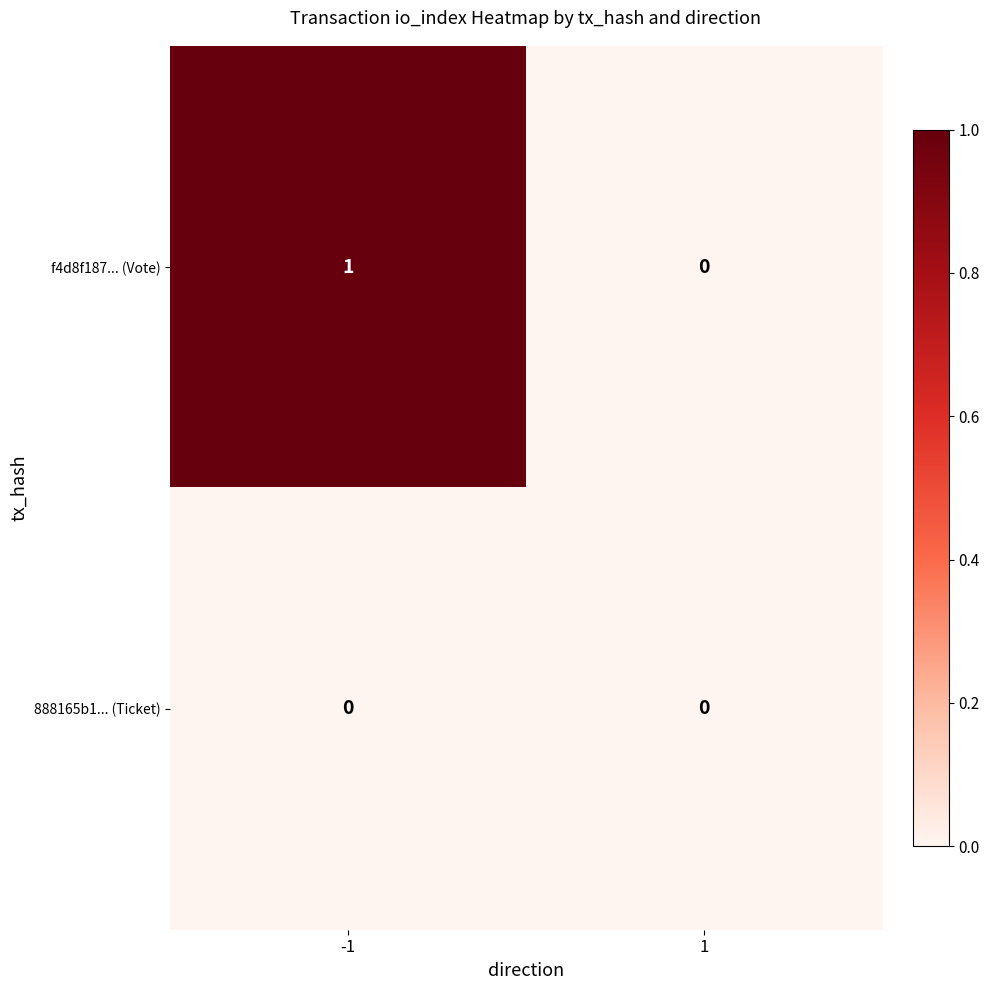

Which series has the widest spread of values?

f4d8f187... (Vote)